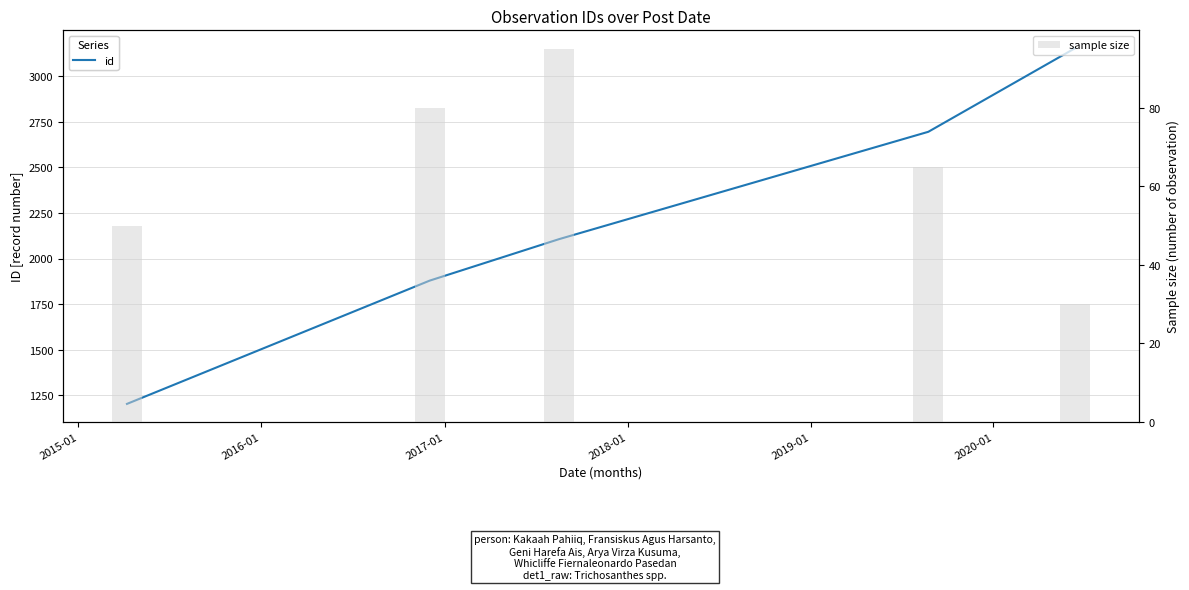

Count the sample size values in the range 50 to 80.

3